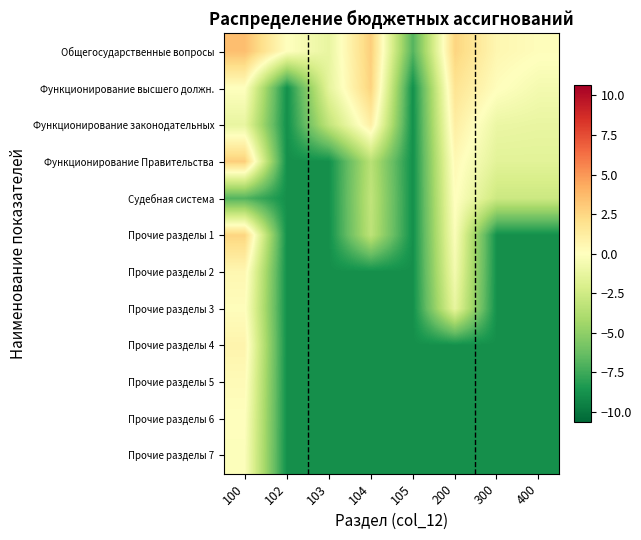

Reading right to left, extract all data points from this chart.

Общегосударственные вопросы: 400=0.1	300=0.5	200=2.6	105=-6.9	104=2.9	103=-1.2	102=0.0	100=3.5
Функционирование высшего должн.: 400=-0.6	300=0.1	200=1.8	105=-8.9	104=2.7	103=-1.4	102=-8.9	100=0.0
Функционирование законодательных: 400=-1.2	300=-1.1	200=1.1	105=-8.9	104=1.1	103=-3.1	102=-8.9	100=-1.2
Функционирование Правительства: 400=-1.6	300=-1.6	200=0.4	105=-8.9	104=-3.4	103=-8.9	102=-8.9	100=2.9
Судебная система: 400=-2.7	300=-2.7	200=0.1	105=-8.9	104=-3.1	103=-8.9	102=-8.9	100=-6.9
Прочие разделы 1: 400=-8.9	300=-8.9	200=-0.2	105=-8.9	104=-3.3	103=-8.9	102=-8.9	100=2.6
Прочие разделы 2: 400=-8.9	300=-8.9	200=-0.6	105=-8.9	104=-8.9	103=-8.9	102=-8.9	100=0.5
Прочие разделы 3: 400=-8.9	300=-8.9	200=-1.3	105=-8.9	104=-8.9	103=-8.9	102=-8.9	100=0.1
Прочие разделы 4: 400=-8.9	300=-8.9	200=-8.9	105=-8.9	104=-8.9	103=-8.9	102=-8.9	100=0.7
Прочие разделы 5: 400=-8.9	300=-8.9	200=-8.9	105=-8.9	104=-8.9	103=-8.9	102=-8.9	100=0.3
Прочие разделы 6: 400=-8.9	300=-8.9	200=-8.9	105=-8.9	104=-8.9	103=-8.9	102=-8.9	100=0.0
Прочие разделы 7: 400=-8.9	300=-8.9	200=-8.9	105=-8.9	104=-8.9	103=-8.9	102=-8.9	100=-0.2